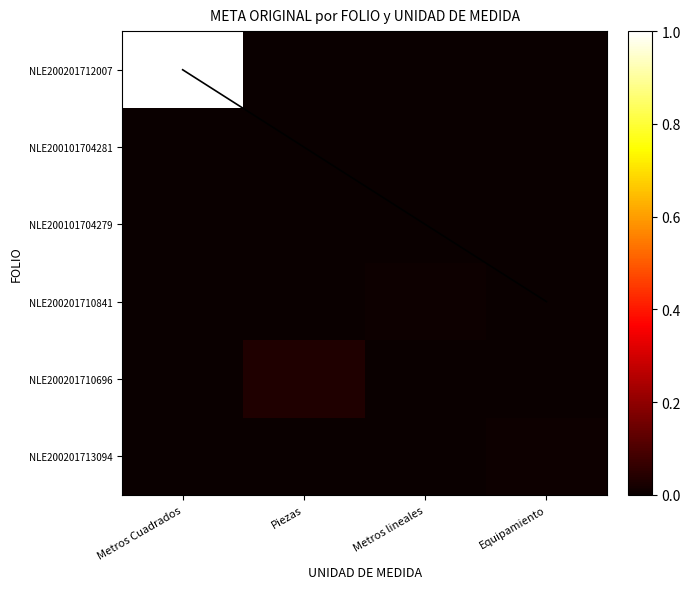

Between Equipamiento and Piezas, which is larger?

Equipamiento